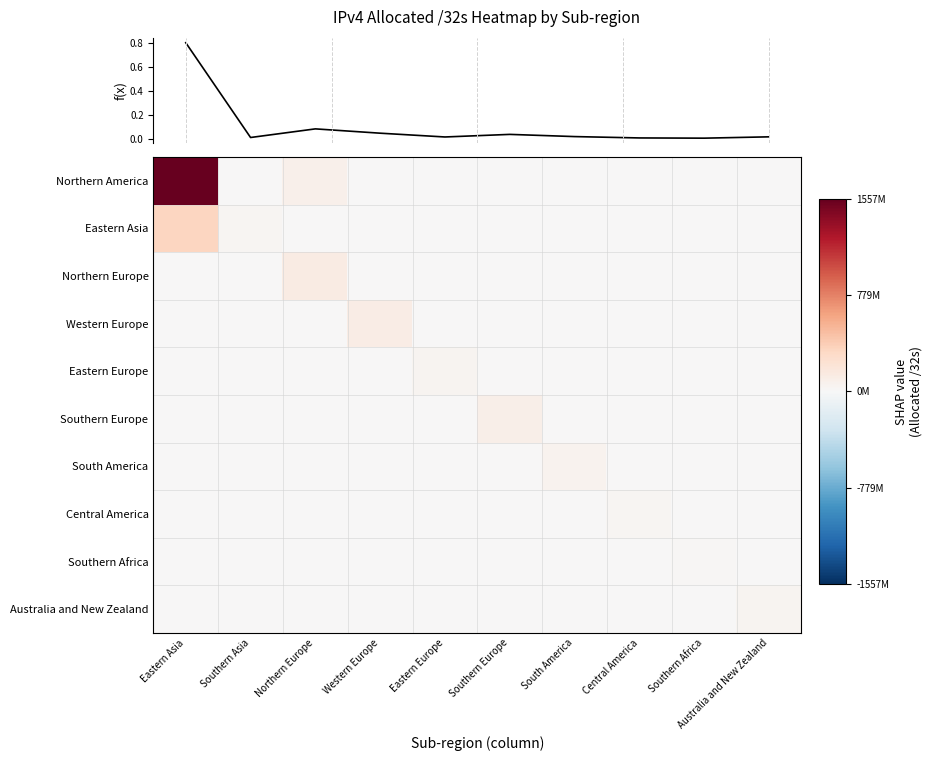

The value of Australia and New Zealand at Western Europe is -0.0. True or false?

False